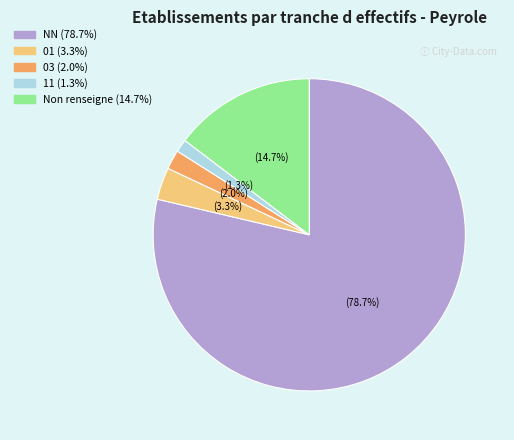

Is there any slice that represents more than half of the pie?

Yes